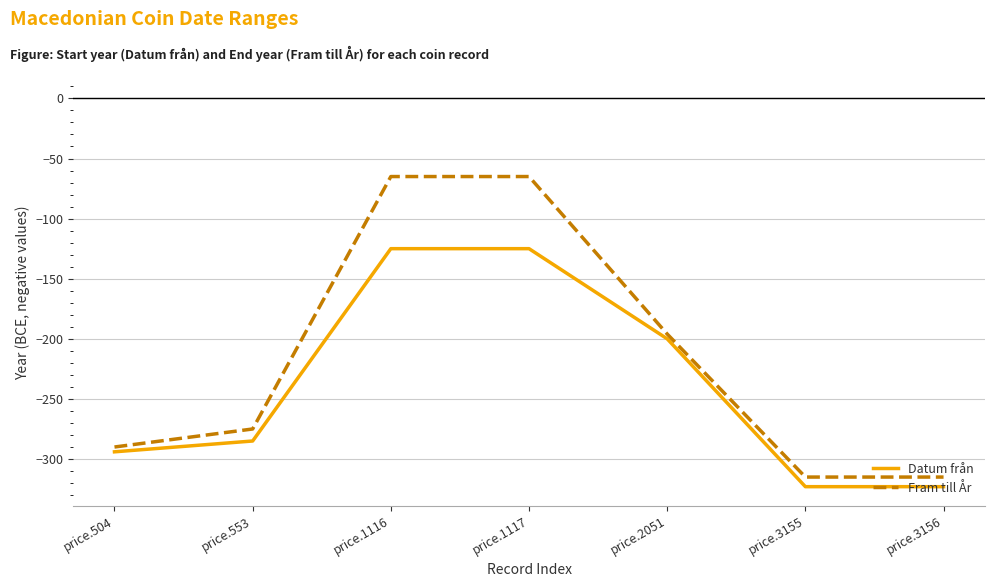

List the series in order of their overall mean, lowest first.

Datum från, Fram till År